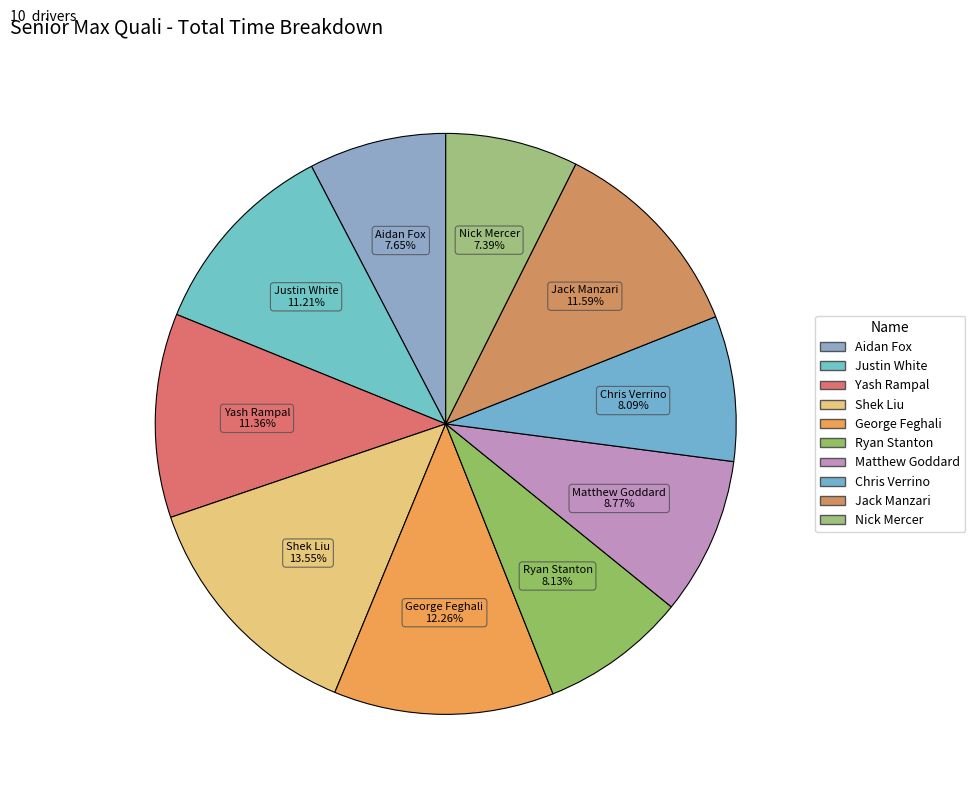

Does Shek Liu represent more than half of the total?

No